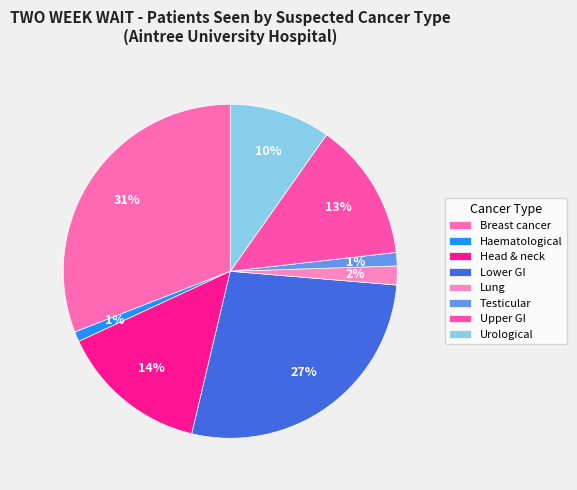

How many slices are in this pie chart?

8